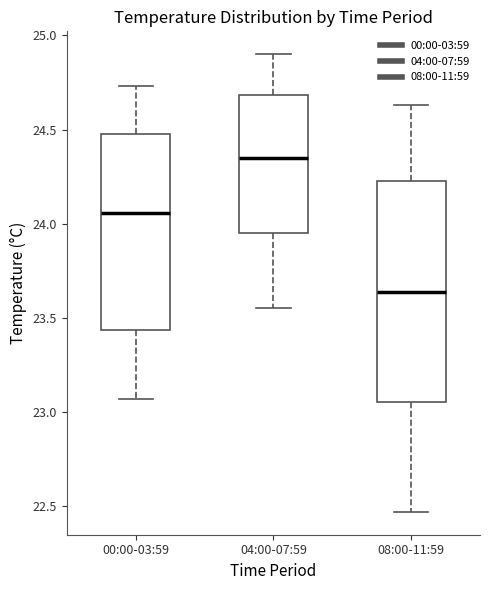

Reading left to right, transcribe this box plot: for each box, give where its median line is, the range the box spans, and where its two whiskers end, as read against the y-axis. The values are not printed on the chart, so give them approximately, as read against the axis.

00:00-03:59: median 24.05, box 23.45 to 24.50, whiskers 23.05 to 24.75
04:00-07:59: median 24.35, box 23.95 to 24.70, whiskers 23.55 to 24.90
08:00-11:59: median 23.65, box 23.05 to 24.25, whiskers 22.45 to 24.65